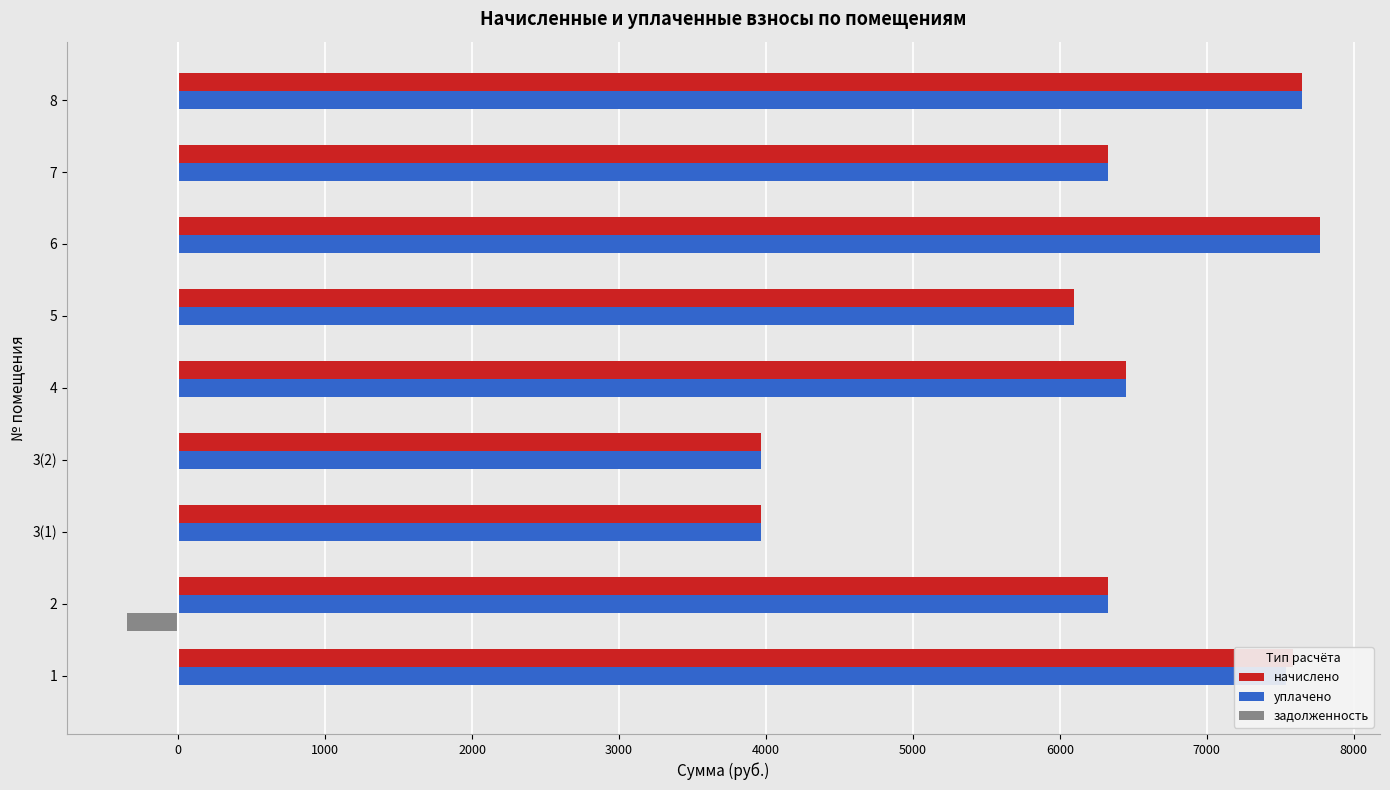

The value of начислено at 1 is 7587.8. True or false?

True